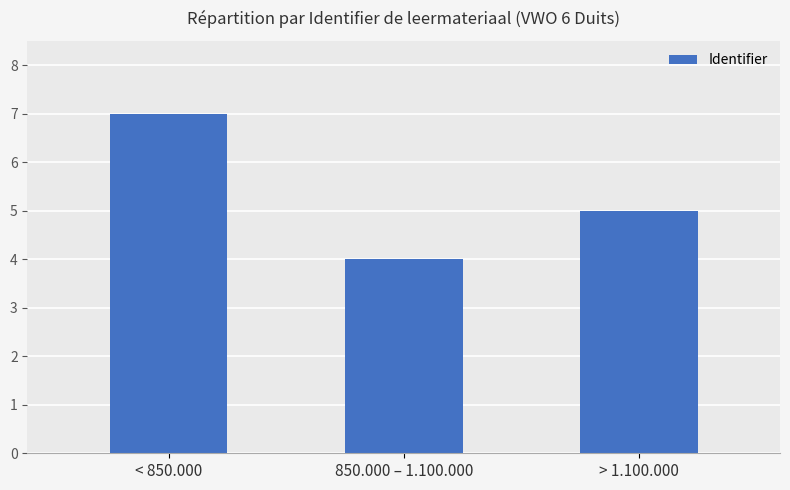

Approximately how many times larger is the value at > 1.100.000 compared to < 850.000?

0.7